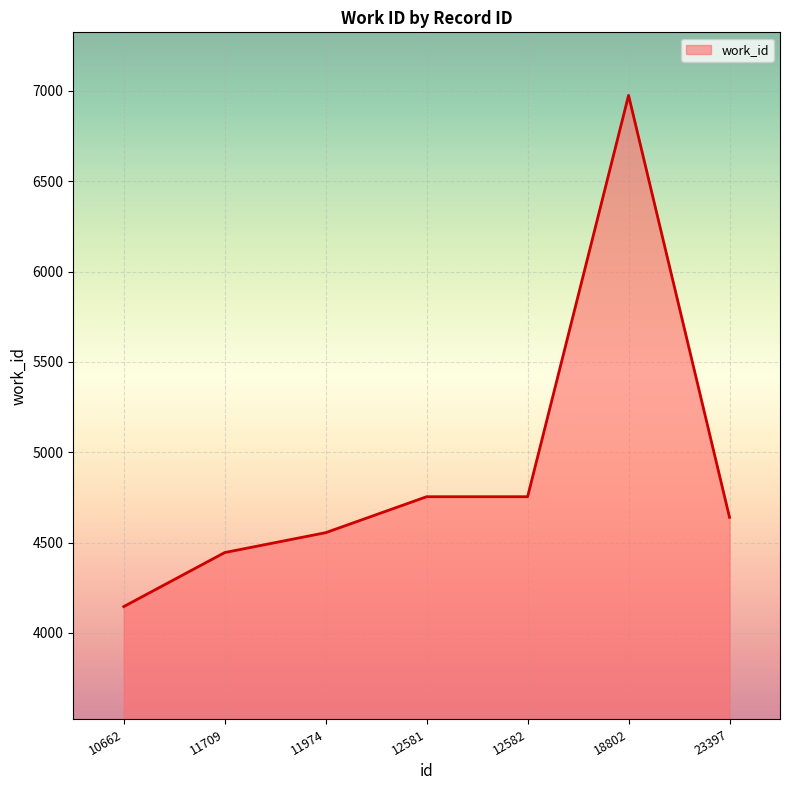

Reading left to right, list all the values displayed in this chart.

10662=4146	11709=4445	11974=4555	12581=4754	12582=4754	18802=6975	23397=4640